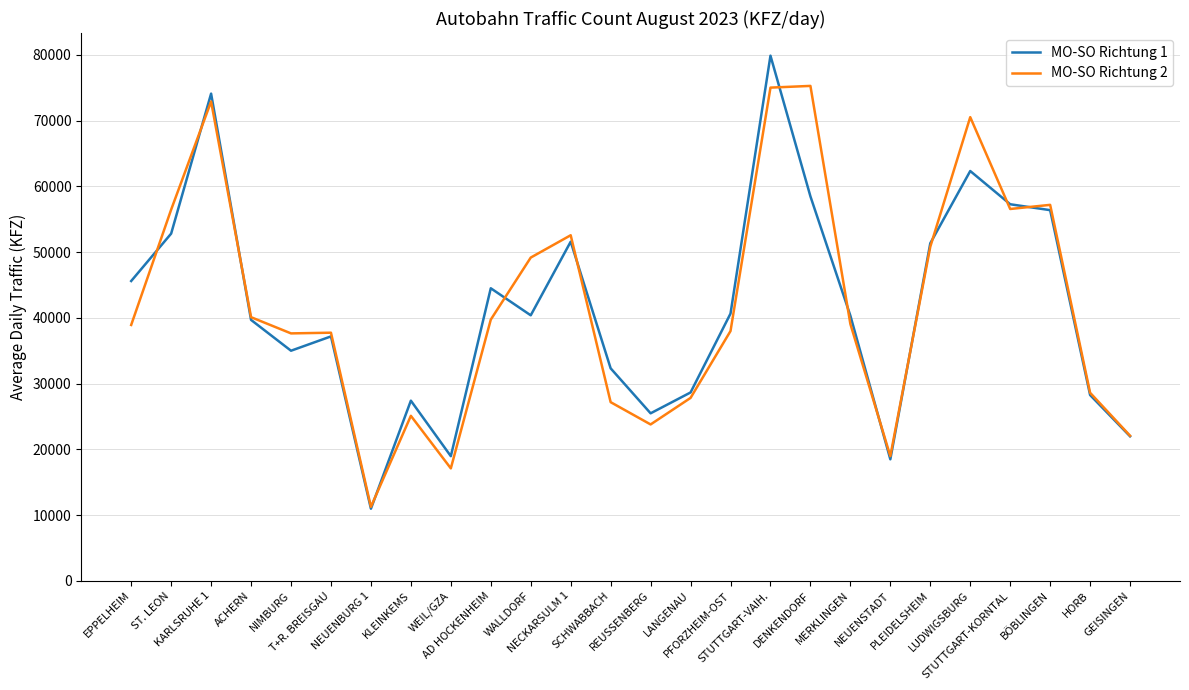

Which series has the widest spread of values?

MO-SO Richtung 1